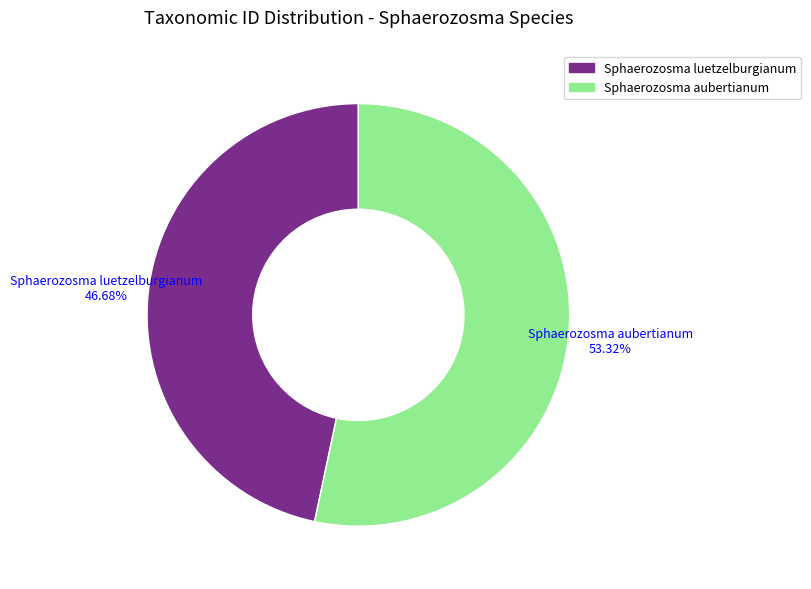

How many slices are in this pie chart?

2